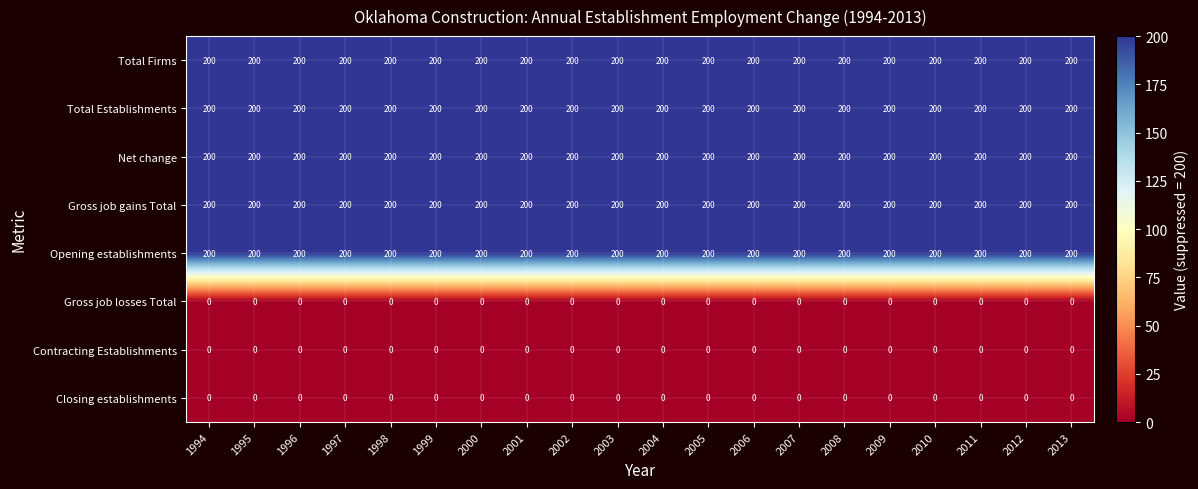

What is the maximum value shown in the chart?

200